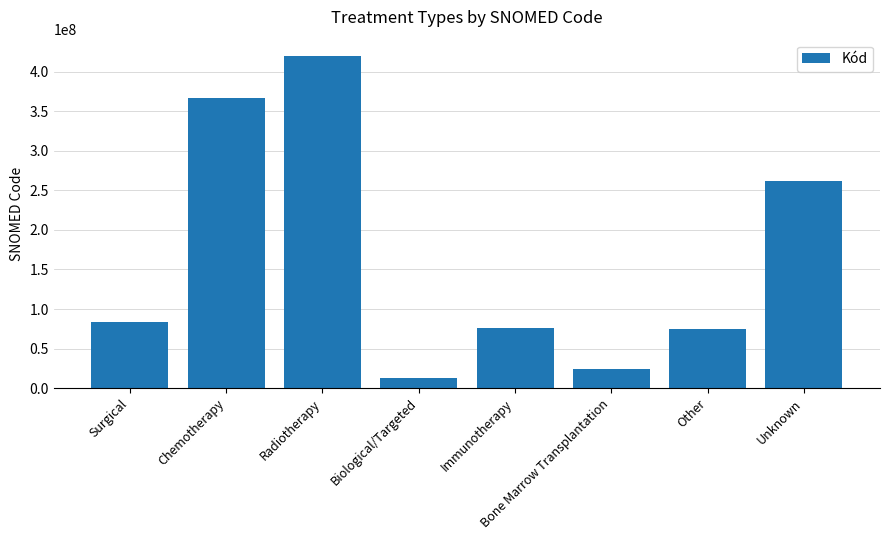

Approximately how many times larger is the value at Chemotherapy compared to Surgical?

4.4